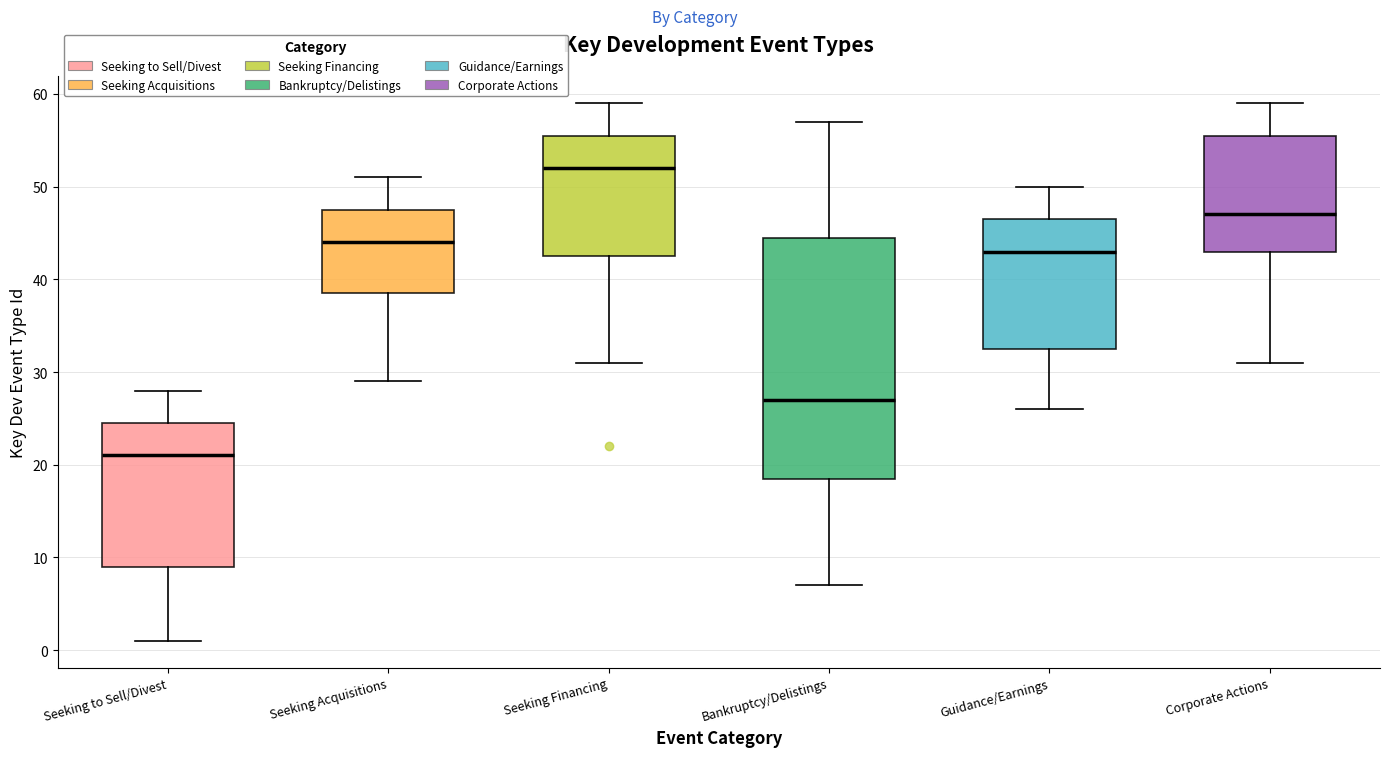

Reading left to right, read every box against the y-axis: the position of its median line, the range the box covers, and the ends of its whiskers. The values are not printed on the chart, so give them approximately, as read against the axis.

Seeking to Sell/Divest: median 21, box 9 to 25, whiskers 1 to 28
Seeking Acquisitions: median 44, box 39 to 48, whiskers 29 to 51
Seeking Financing: median 52, box 43 to 56, whiskers 31 to 59
Bankruptcy/Delistings: median 27, box 19 to 45, whiskers 7 to 57
Guidance/Earnings: median 43, box 33 to 47, whiskers 26 to 50
Corporate Actions: median 47, box 43 to 56, whiskers 31 to 59